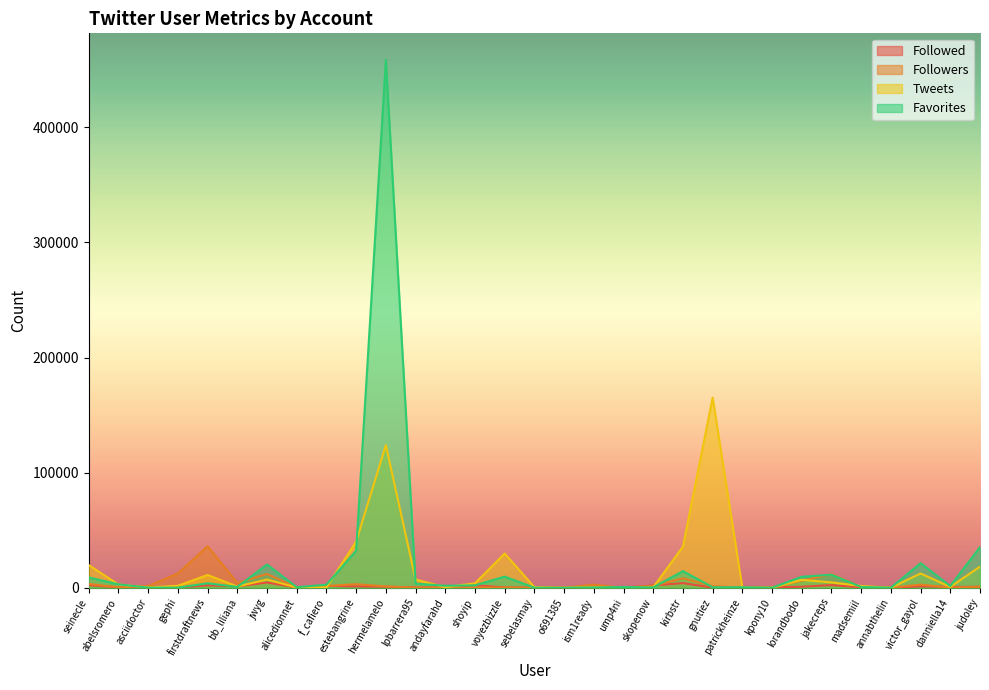

How many data points in Followed are less than 386?

15